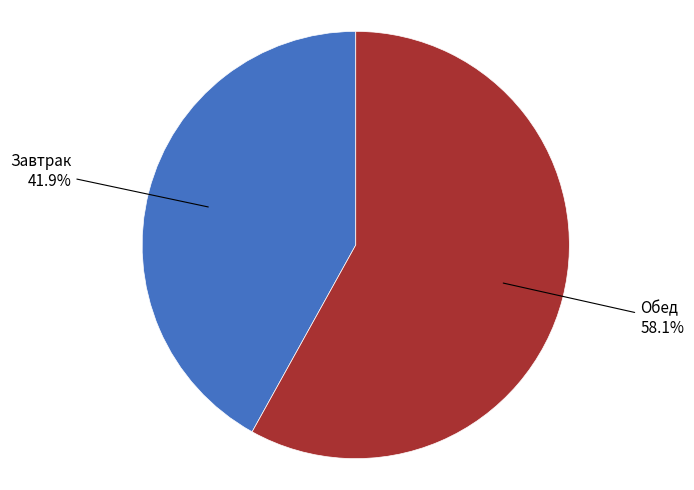

Is there a majority slice in this chart?

Yes